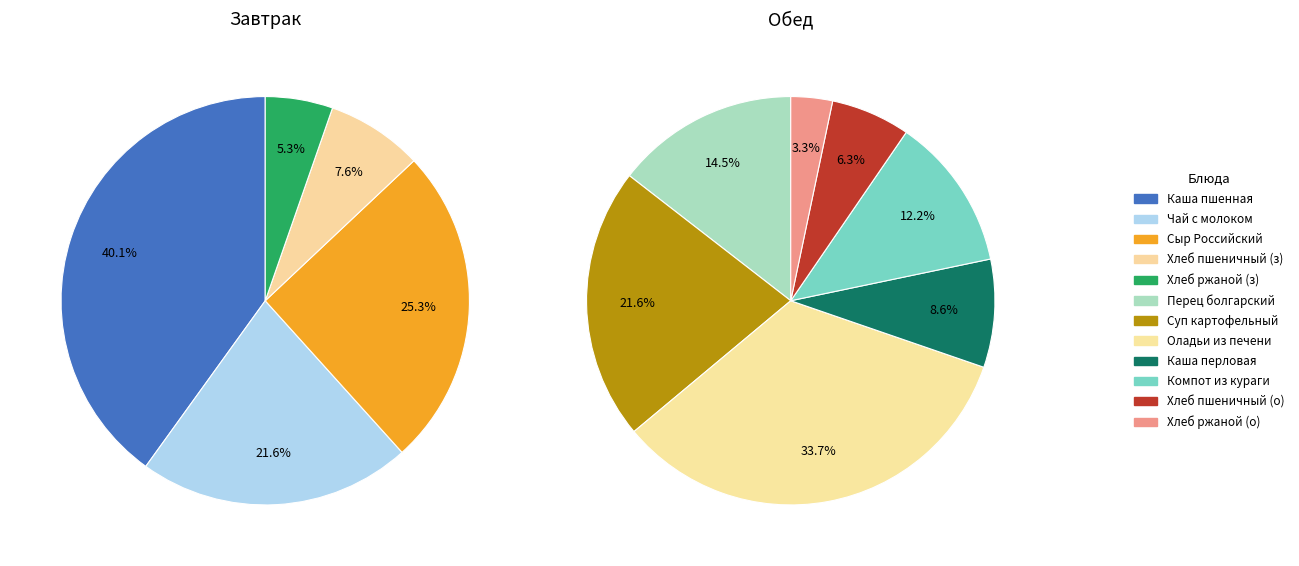

Does 11 represent more than half of the total?

No